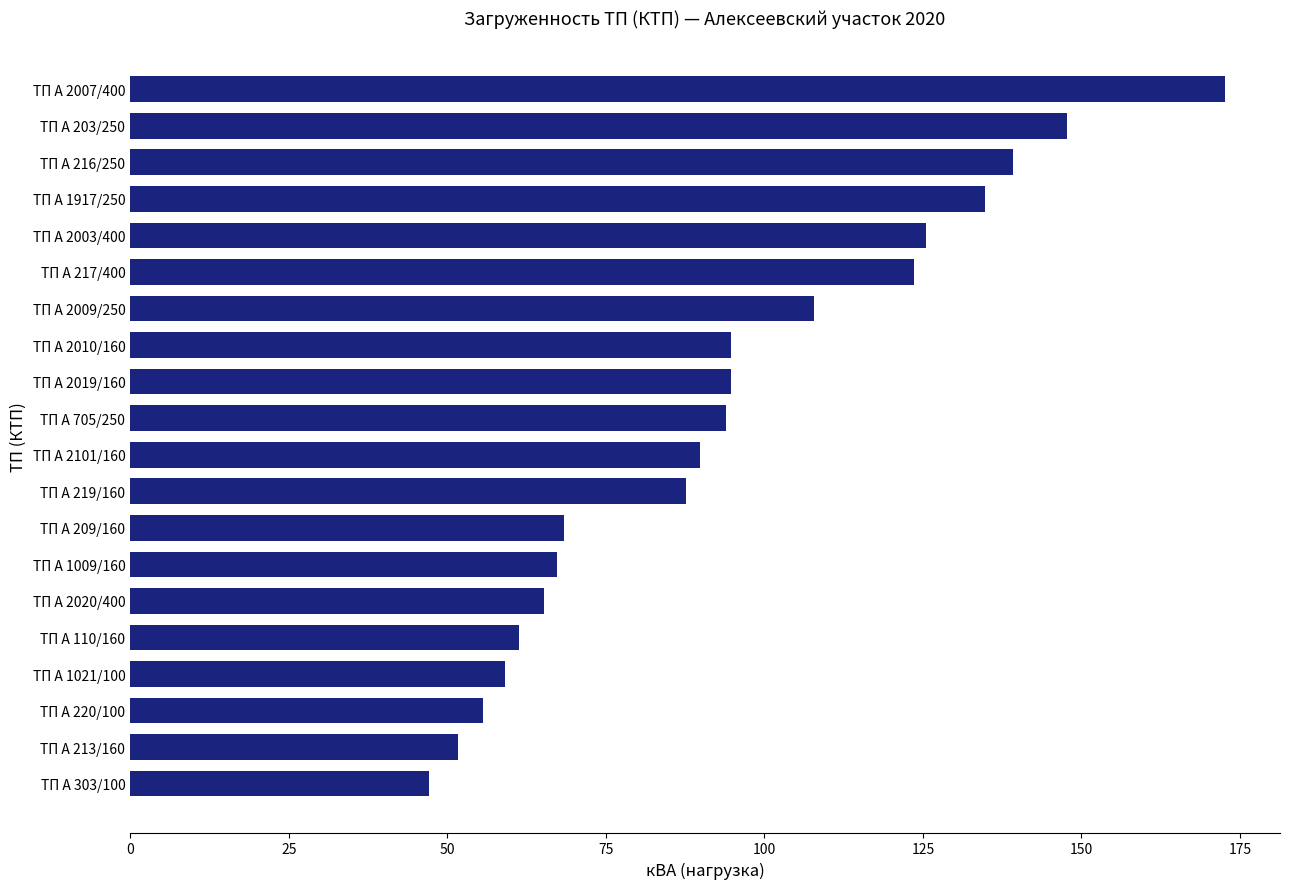

The chart shows a value of 147.7 at ТП А 203/250. True or false?

True